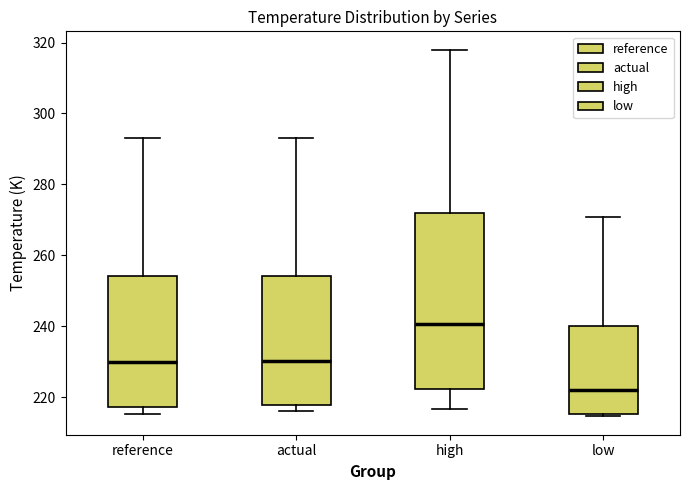

Reading left to right, read every box against the y-axis: the position of its median line, the range the box covers, and the ends of its whiskers. The values are not printed on the chart, so give them approximately, as read against the axis.

reference: median 230, box 218 to 254, whiskers 216 to 294
actual: median 230, box 218 to 254, whiskers 216 to 294
high: median 240, box 222 to 272, whiskers 216 to 318
low: median 222, box 216 to 240, whiskers 214 to 270